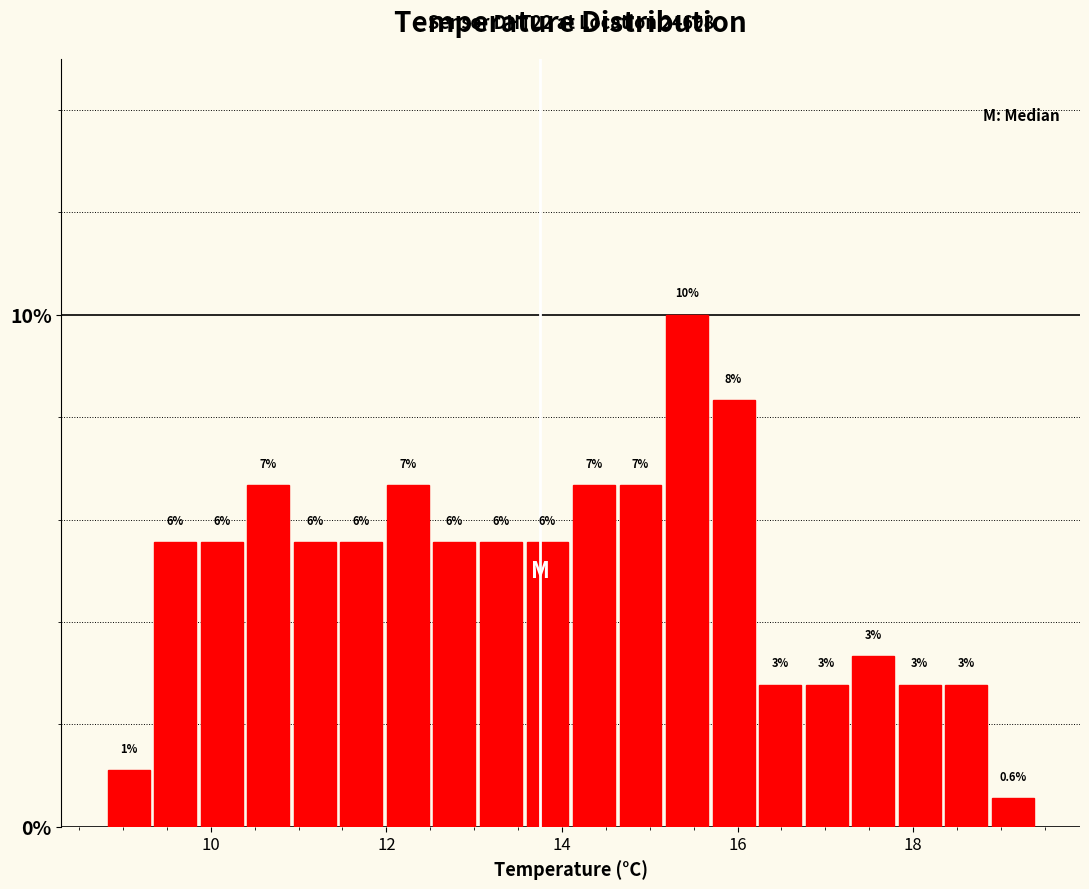

Around what value on the x-axis is the tallest bar? Give the approximate position of its centre, as read against the axis.

15.4